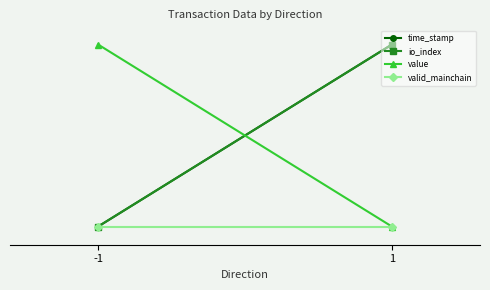

List the series in order of their peak value, highest first.

time_stamp, io_index, value, valid_mainchain